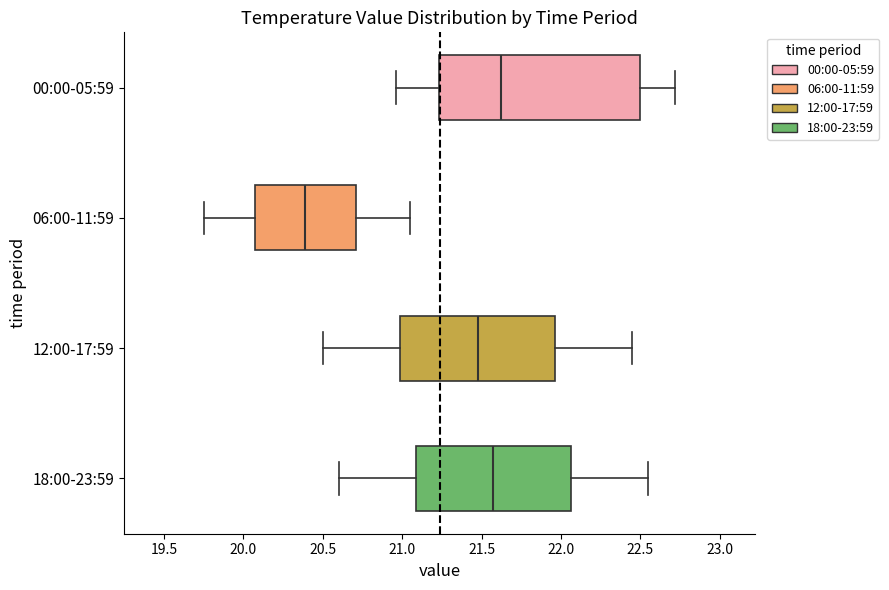

Reading bottom to top, transcribe this box plot: for each box, give where its median line is, the range the box spans, and where its two whiskers end, as read against the x-axis. The values are not printed on the chart, so give them approximately, as read against the axis.

18:00-23:59: median 21.60, box 21.10 to 22.05, whiskers 20.60 to 22.55
12:00-17:59: median 21.50, box 21.00 to 21.95, whiskers 20.50 to 22.45
06:00-11:59: median 20.40, box 20.05 to 20.70, whiskers 19.75 to 21.05
00:00-05:59: median 21.65, box 21.25 to 22.50, whiskers 20.95 to 22.70